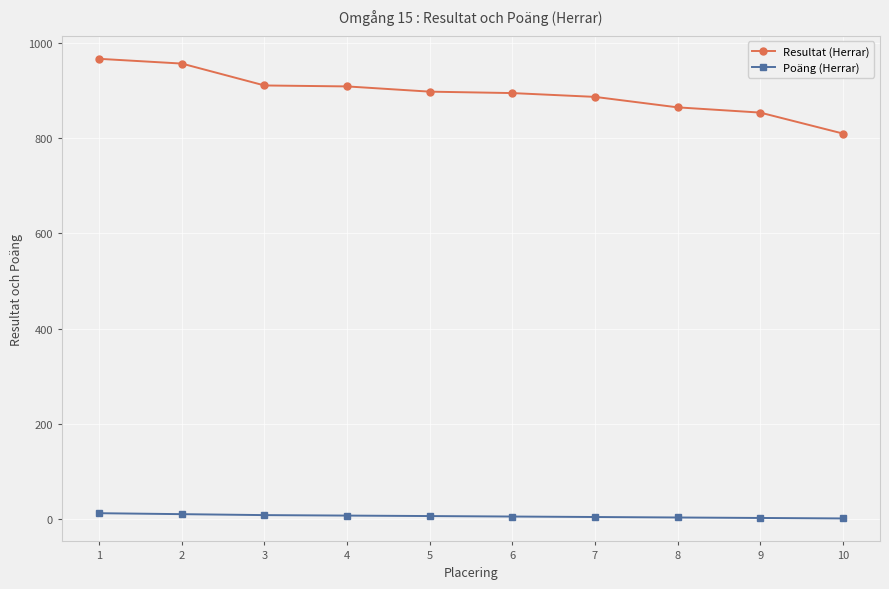

What is the average value of the Resultat (Herrar) series?

895